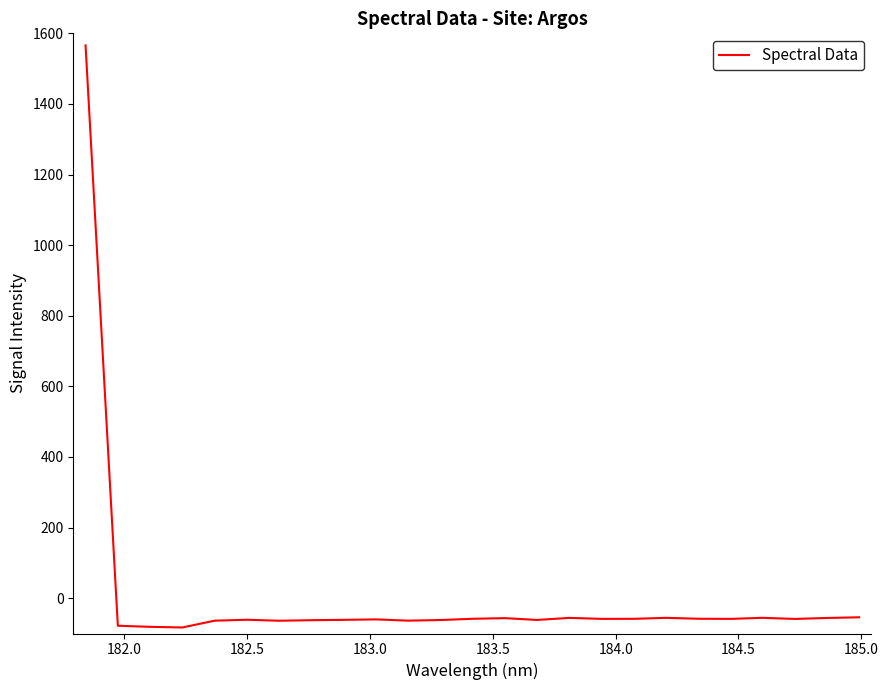

What is the maximum value shown in the chart?

1565.8